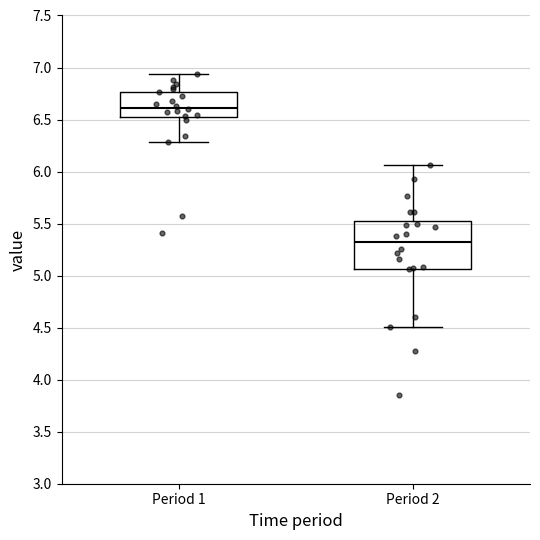

Which box's median line is the highest?

Period 1